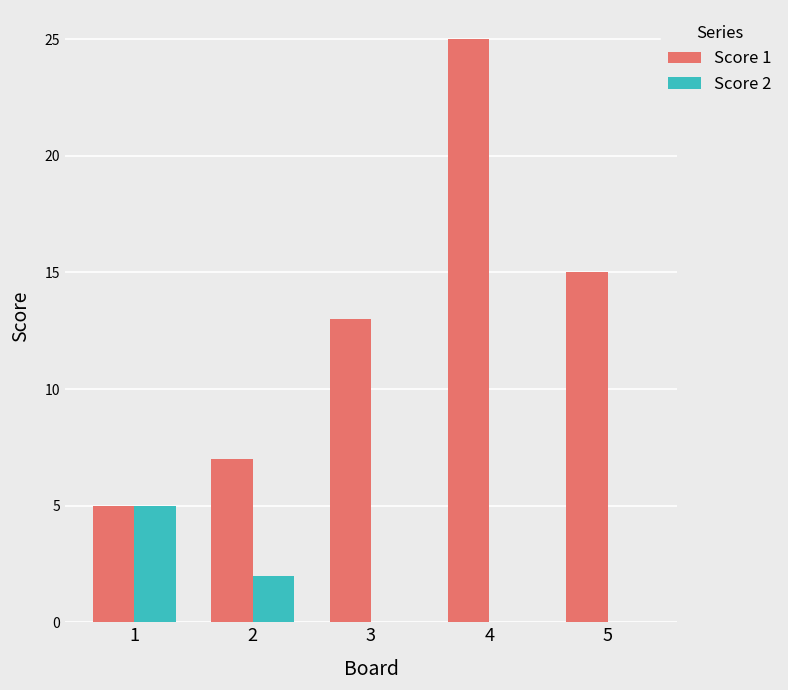

At which category is the sum across all series the highest?

4